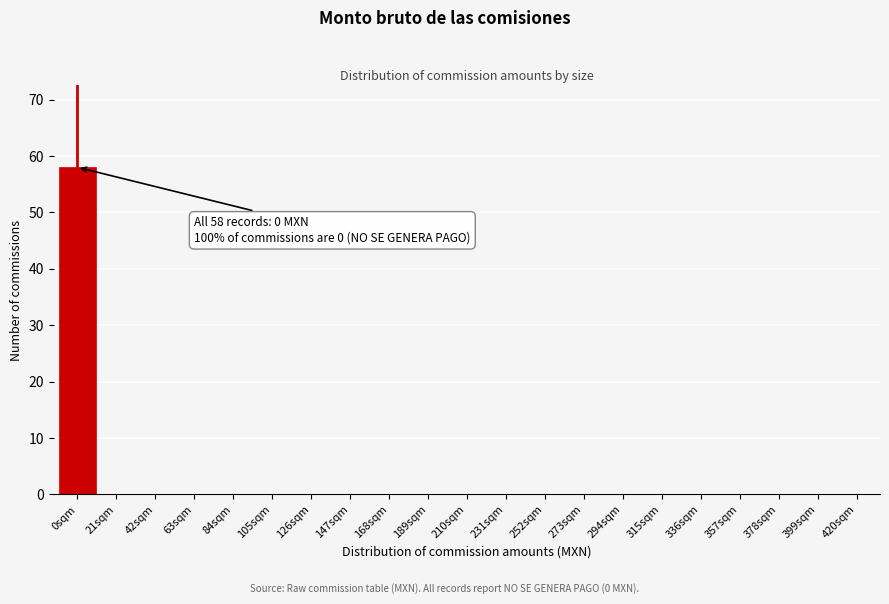

Reading right to left, what are all the values shown in this chart?

420sqm=0	399sqm=0	378sqm=0	357sqm=0	336sqm=0	315sqm=0	294sqm=0	273sqm=0	252sqm=0	231sqm=0	210sqm=0	189sqm=0	168sqm=0	147sqm=0	126sqm=0	105sqm=0	84sqm=0	63sqm=0	42sqm=0	21sqm=0	0sqm=58